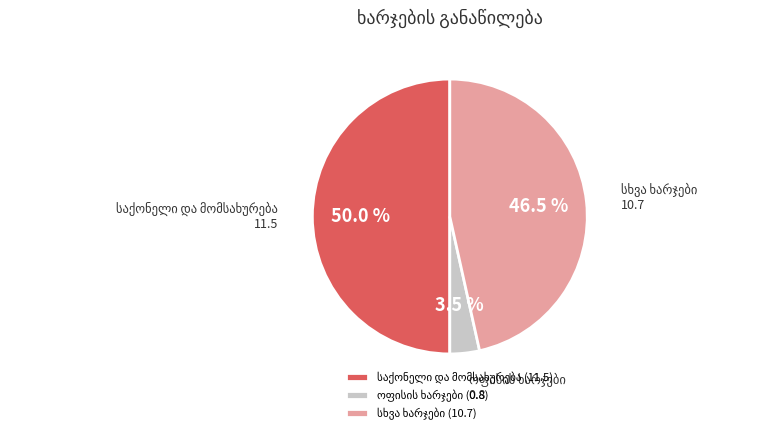

To the nearest percent, what is the combined percentage of საქონელი და მომსახურება and ოფისის ხარჯები?

53%